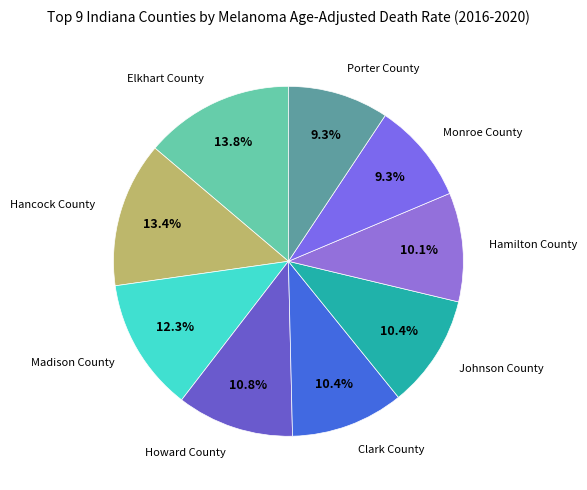

Rank the categories by value from lowest to highest.

Monroe County, Porter County, Hamilton County, Clark County, Johnson County, Howard County, Madison County, Hancock County, Elkhart County